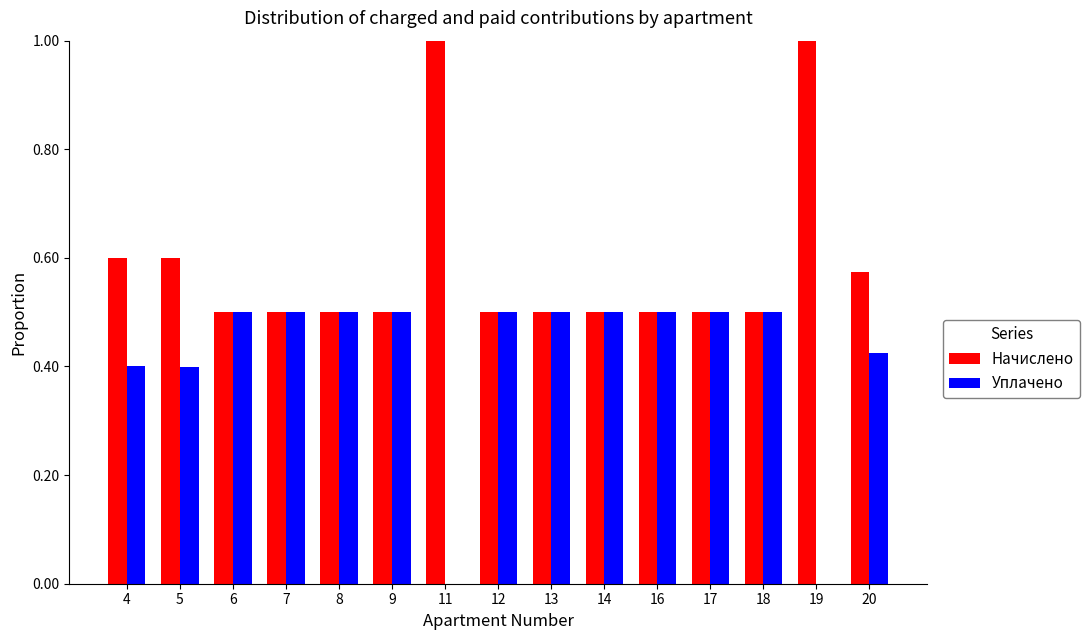

What value does the Уплачено series have at 17?

0.5